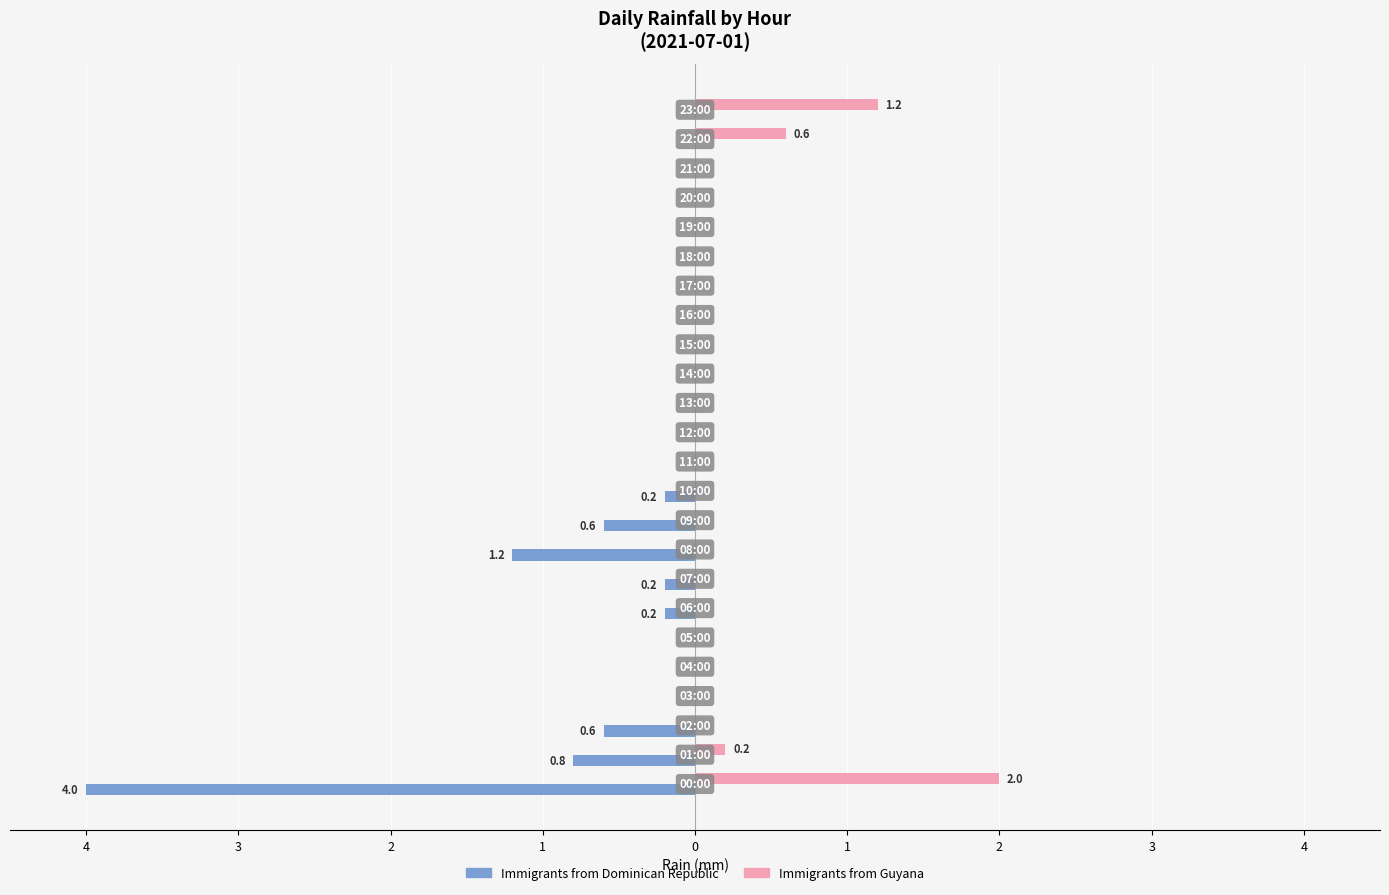

What is the greatest value displayed?

2.0